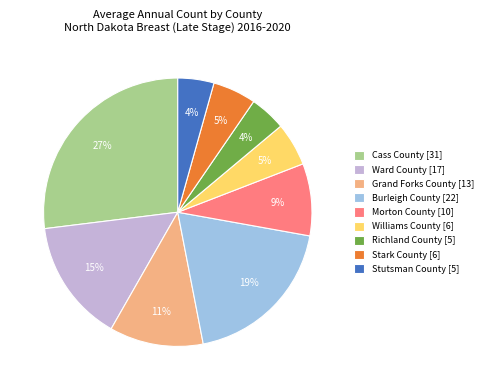

Between Stutsman County [5] and Williams County [6], which is larger?

Williams County [6]